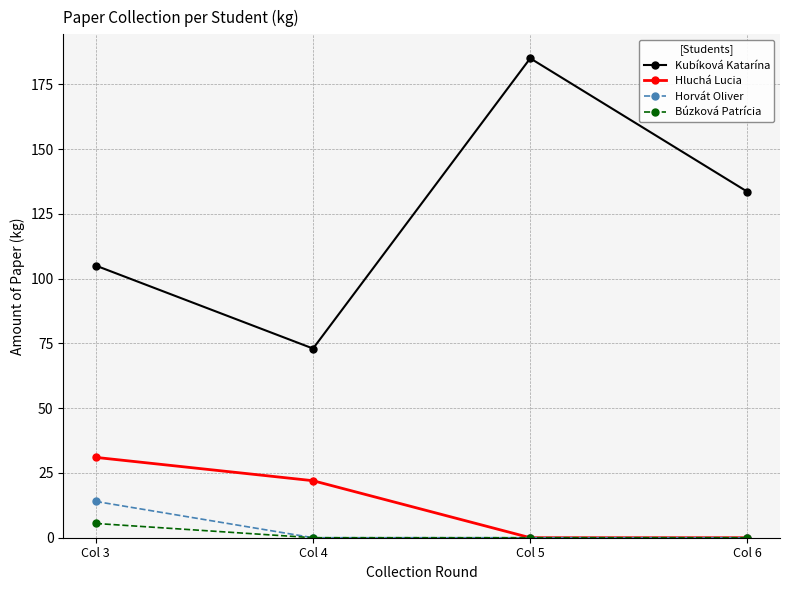

What is the average value of the Kubíková Katarína series?

124.1